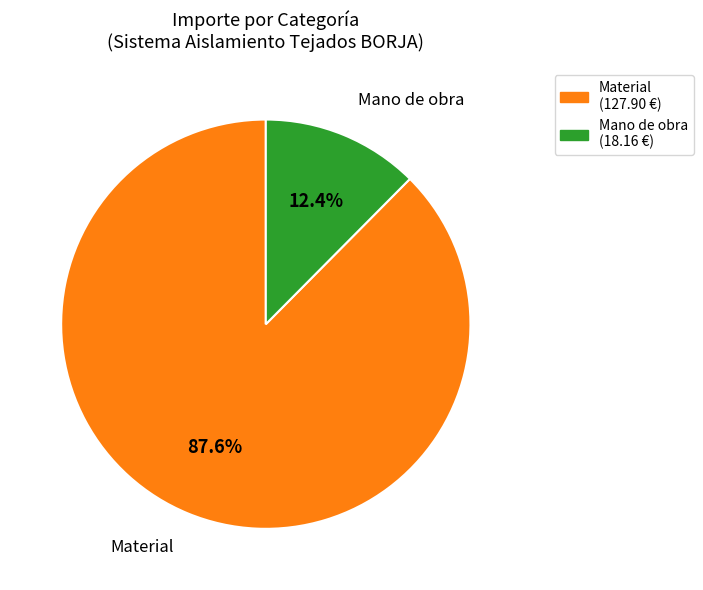

How many slices are in this pie chart?

2